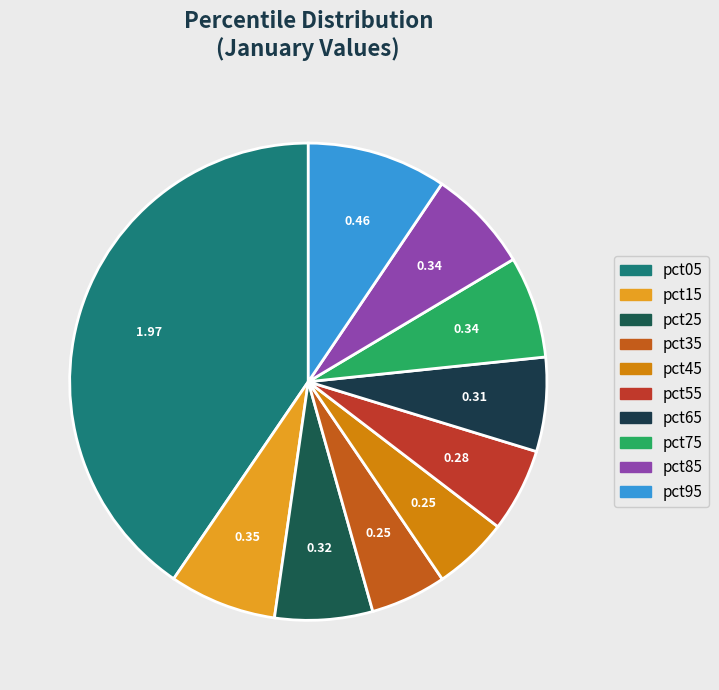

Is pct75 the majority of the pie?

No